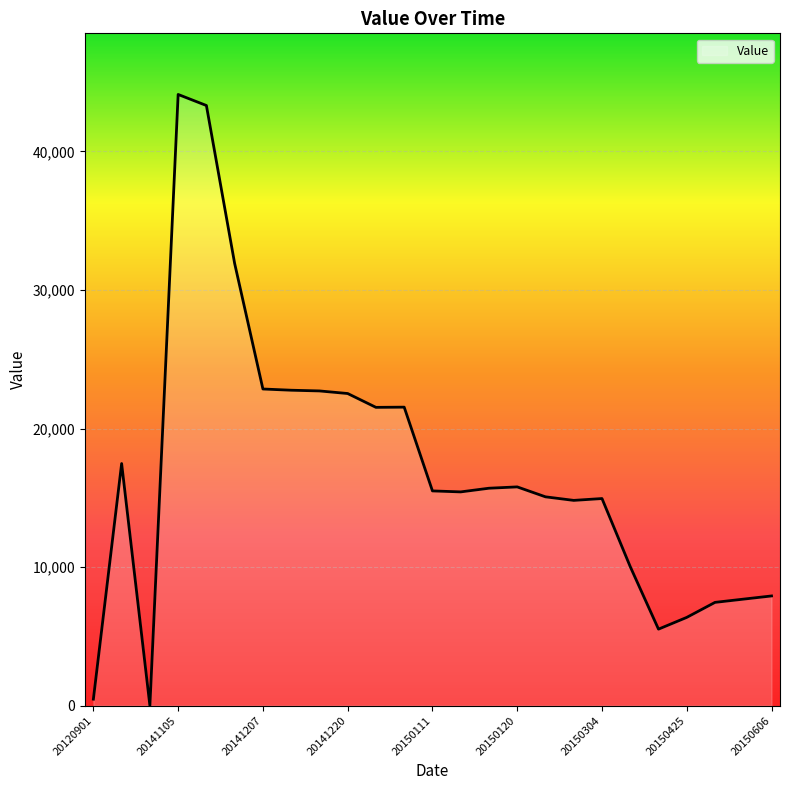

What is the difference between the maximum and minimum values?

44117